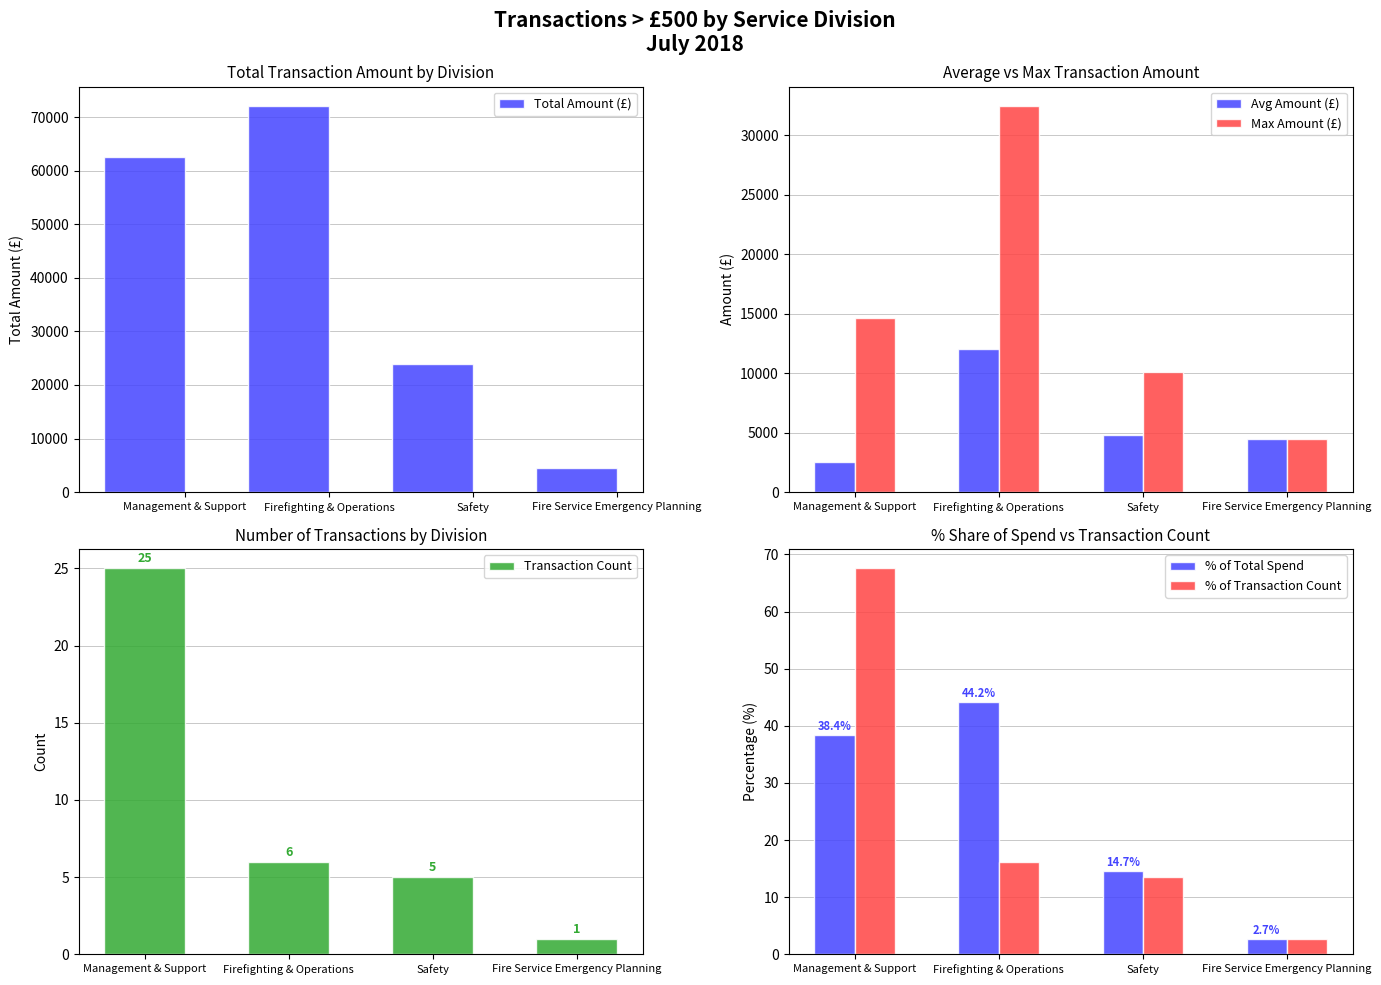

Which series has the largest total across all categories?

Total Amount (£)